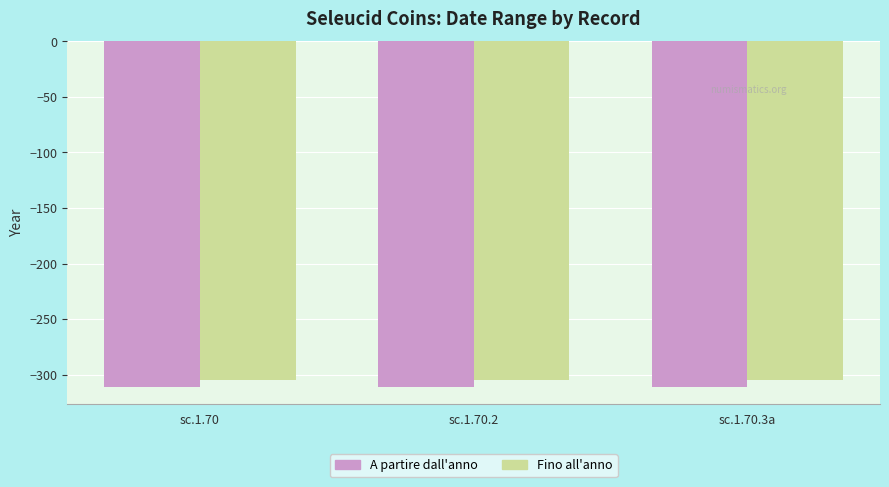

Rank the series by their average value, from highest to lowest.

Fino all'anno, A partire dall'anno